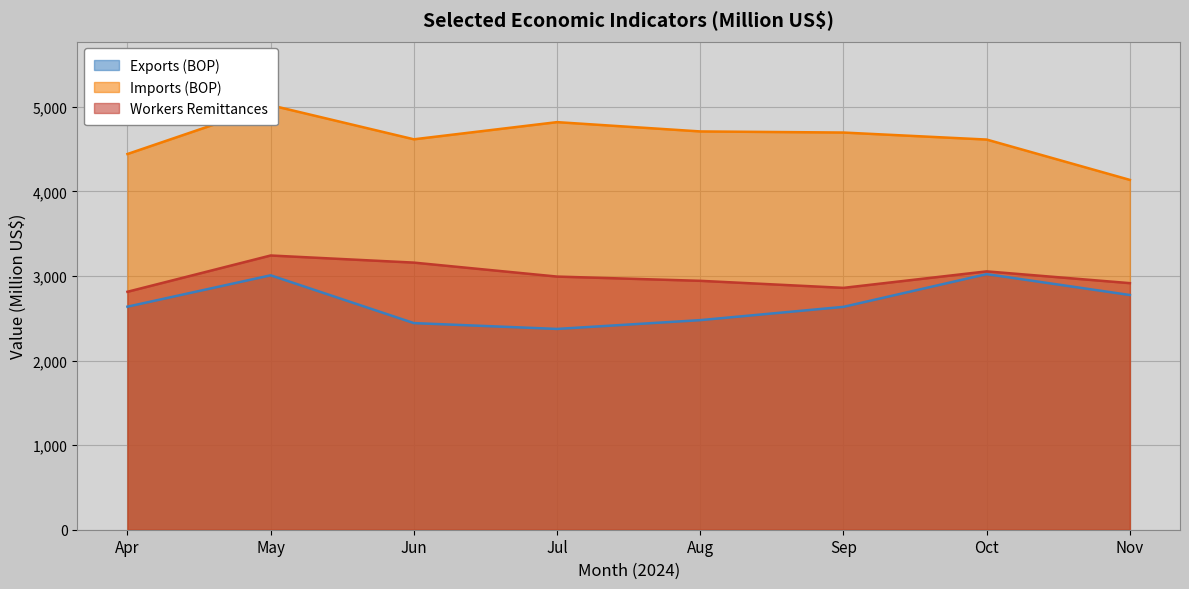

Which has a higher value, Apr or May?

May